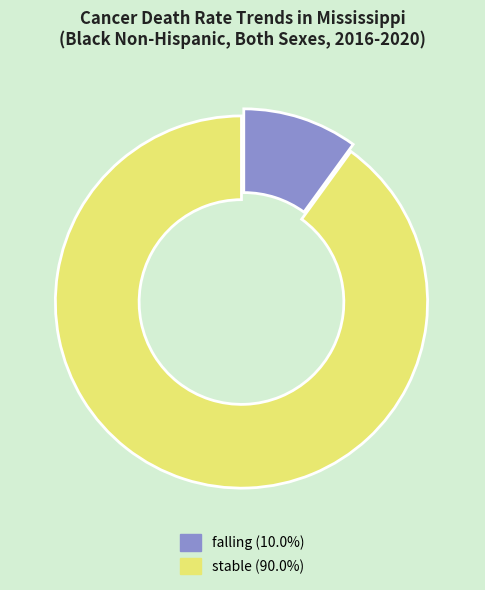

Is there any slice that represents more than half of the pie?

Yes